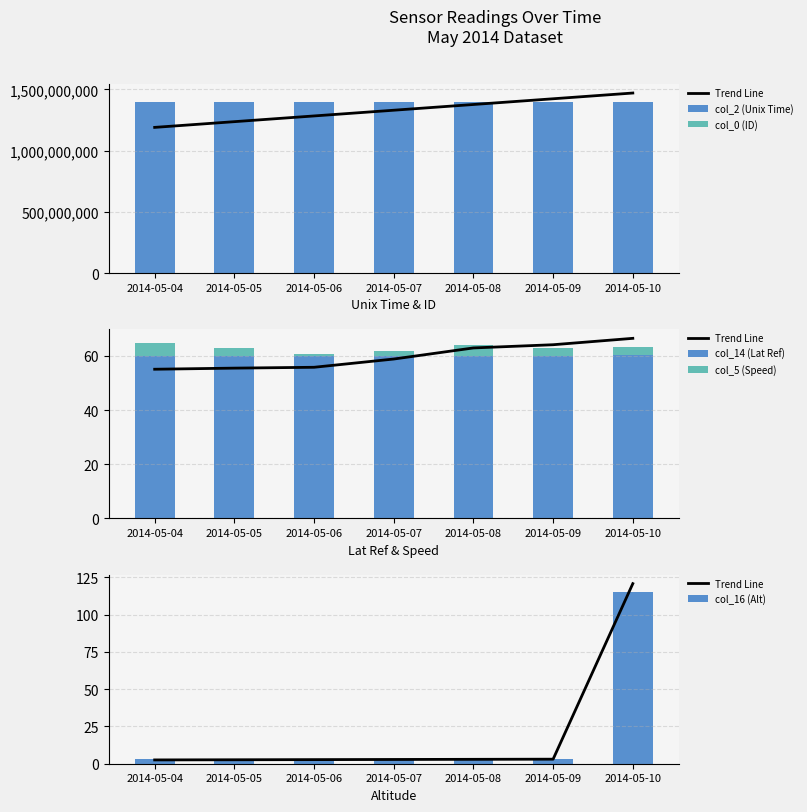

What is the total value across all series at 2014-05-06?

1399334838.6